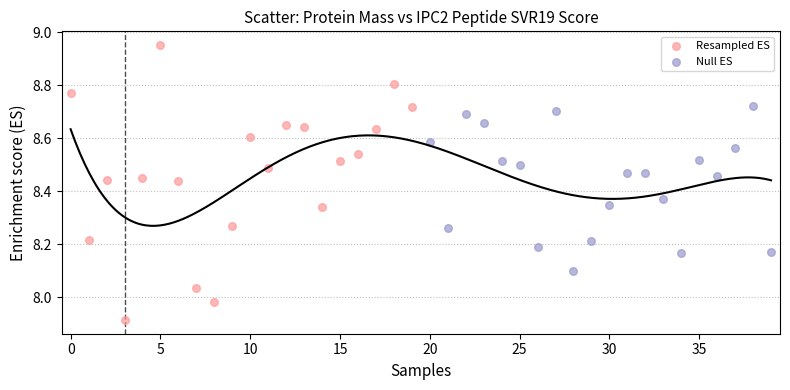

Which series reaches the minimum Y coordinate?

Resampled ES